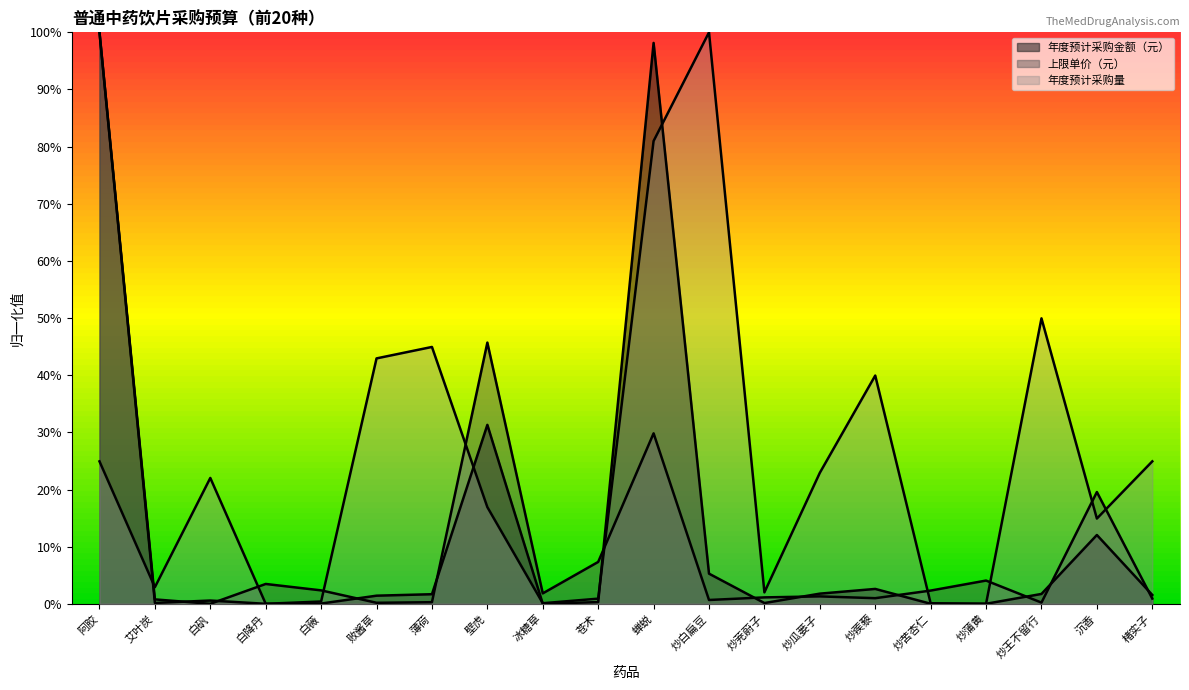

What are all the series names shown in the legend?

年度预计采购金额（元）, 上限单价（元）, 年度预计采购量